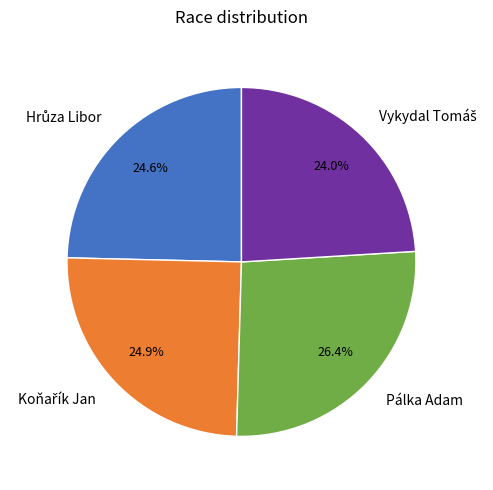

Which category has the biggest portion of the pie?

Pálka Adam